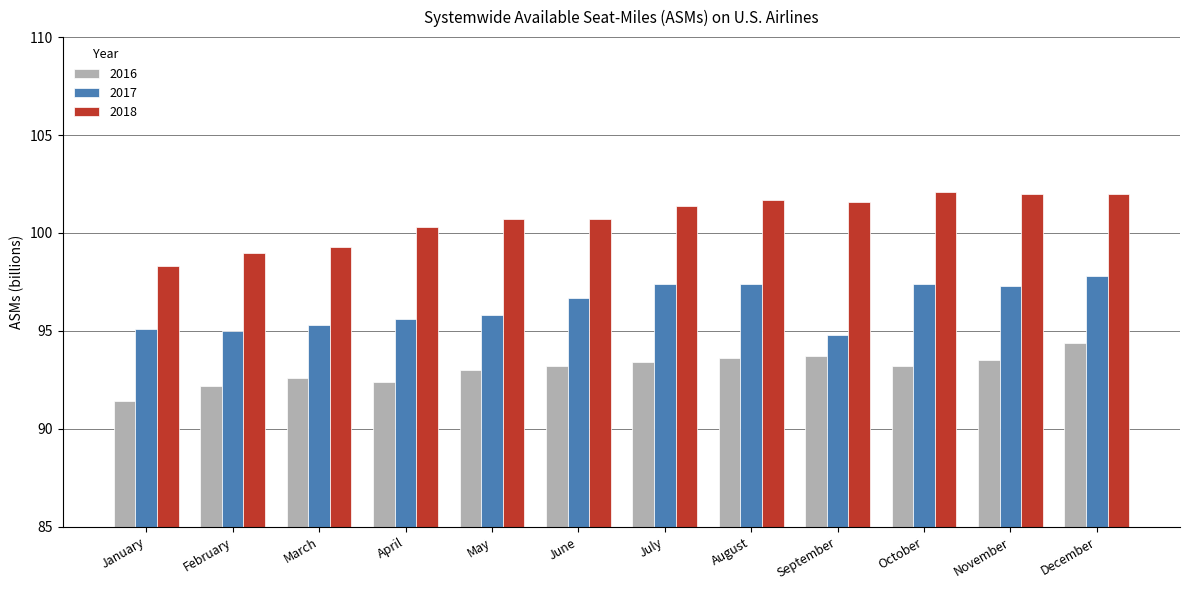

What is the difference between the highest and lowest values at December?

7.6